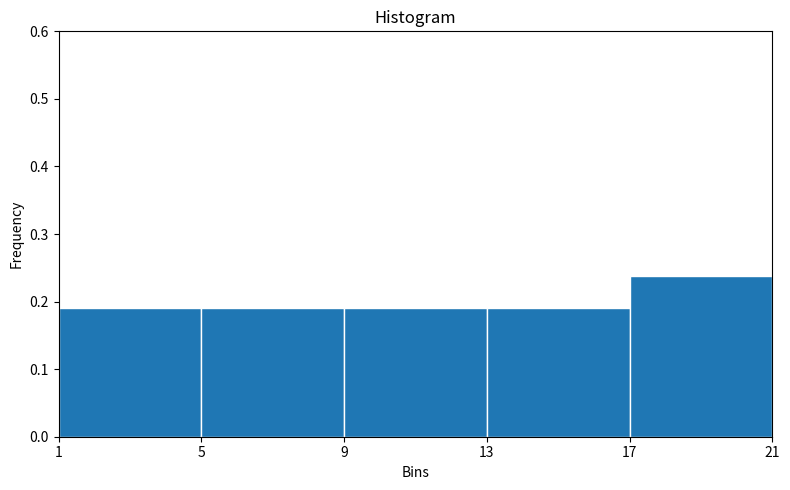

Over which range of the x-axis is the bar tallest?

17 to 21